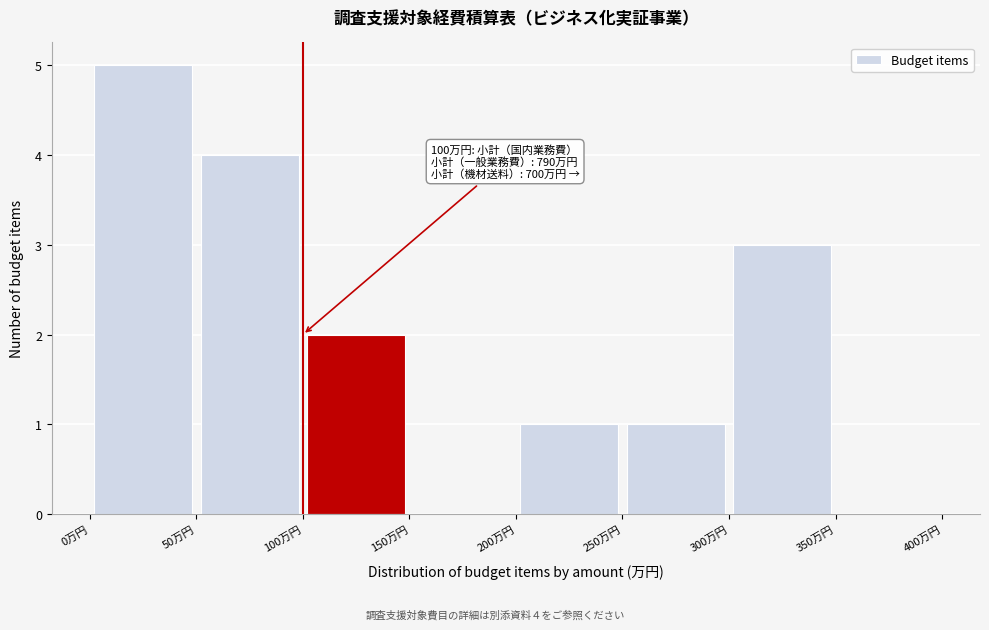

Over which range of the x-axis is the bar tallest?

0 to 50